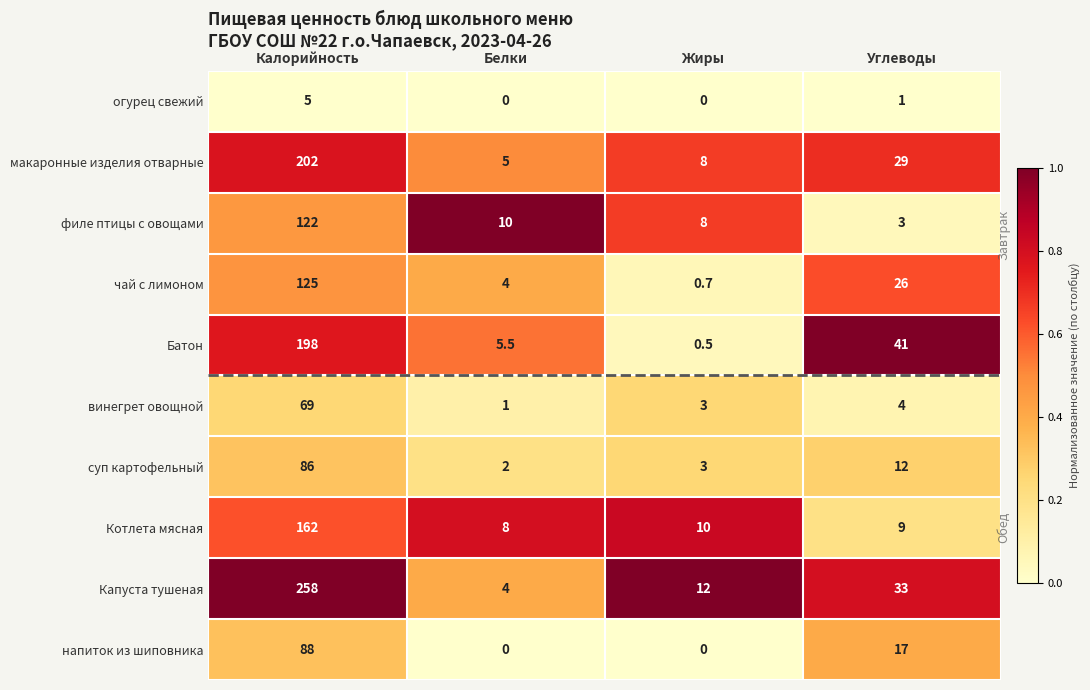

At which category is the sum across all series the highest?

Калорийность